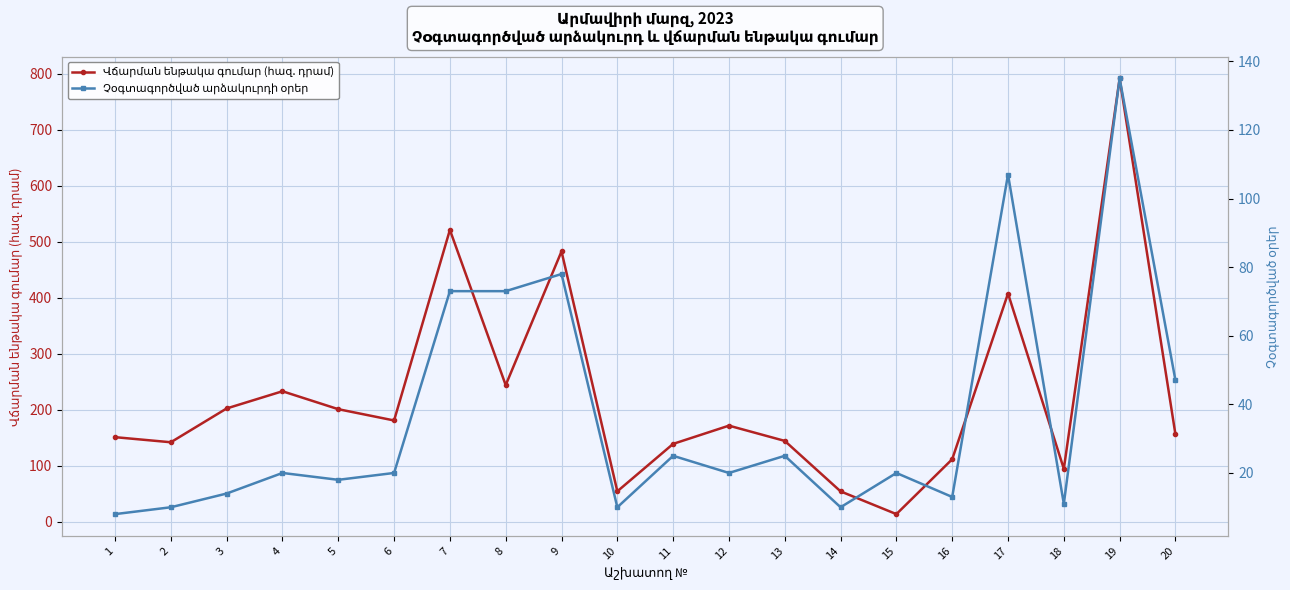

How many interior local valleys does the Վճարման ենթակա գումար (հազ. դրամ) series have?

6